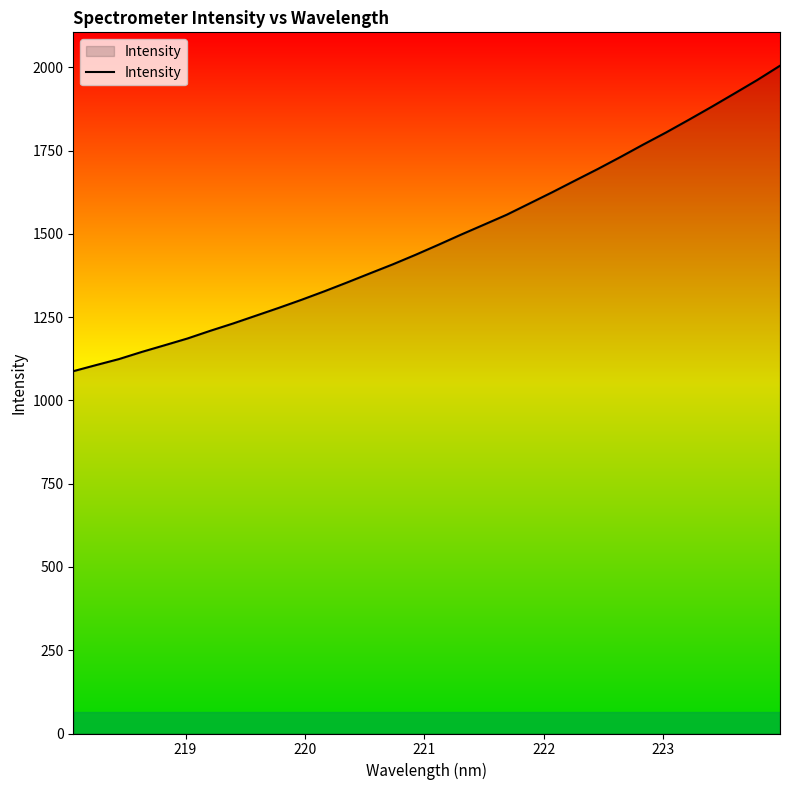

What is the sum of all values?

47528.2